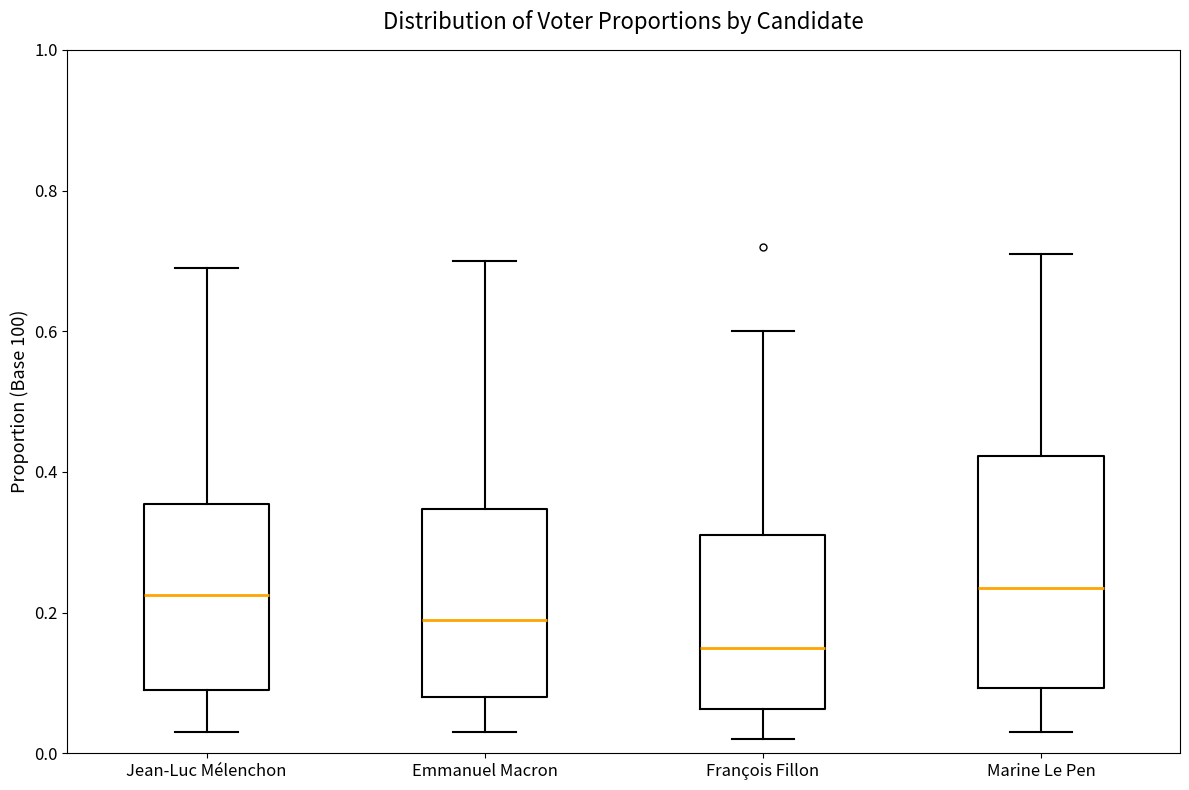

Which box's median line is the lowest?

François Fillon